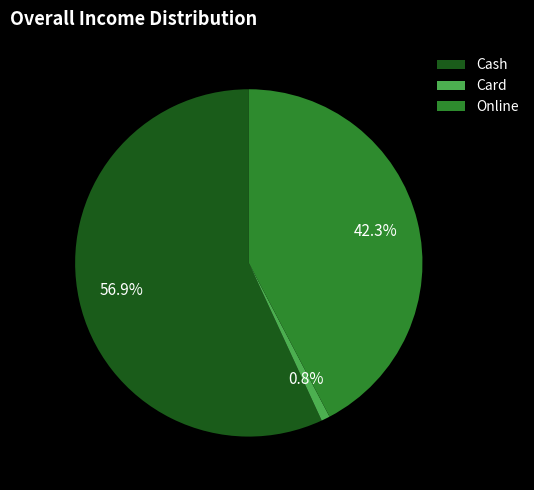

Count the number of slices in the pie.

3